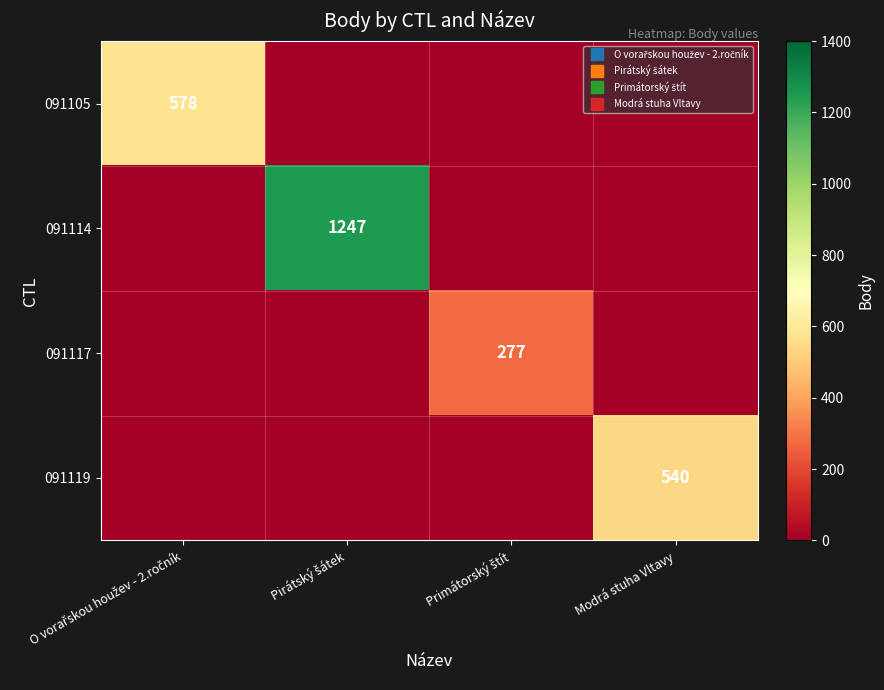

Is the value of 091114 at Pirátský šátek greater than the value of 091105 at Modrá stuha Vltavy?

Yes